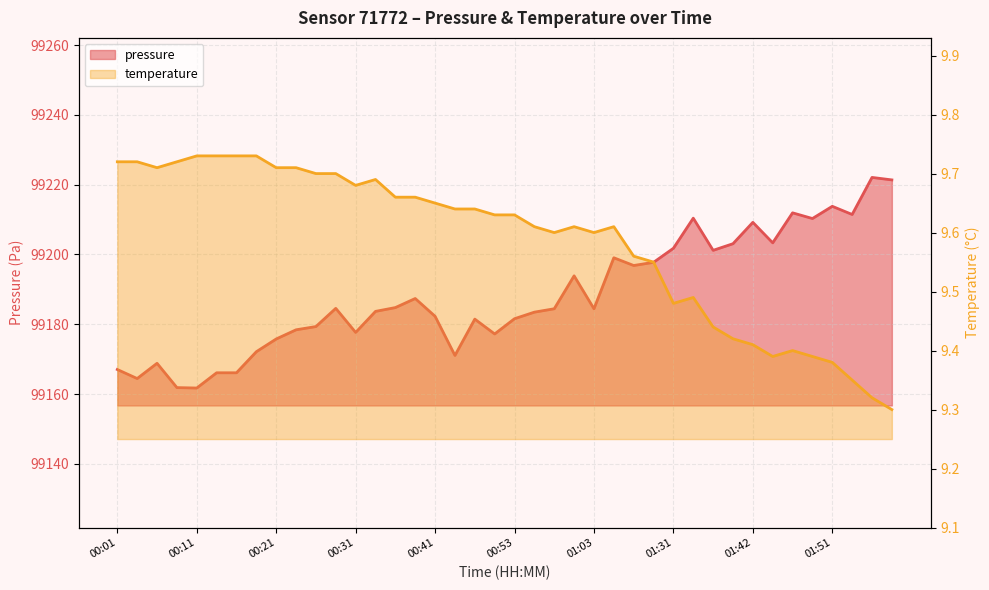

What is the greatest value displayed?

99222.1